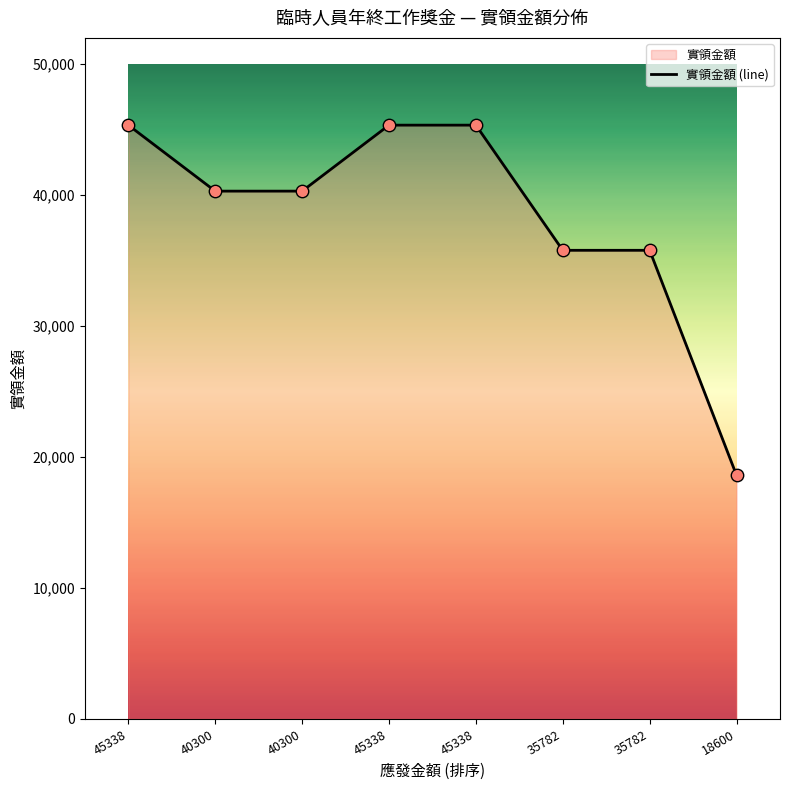

Which has a higher value, 45338 or 45338?

45338